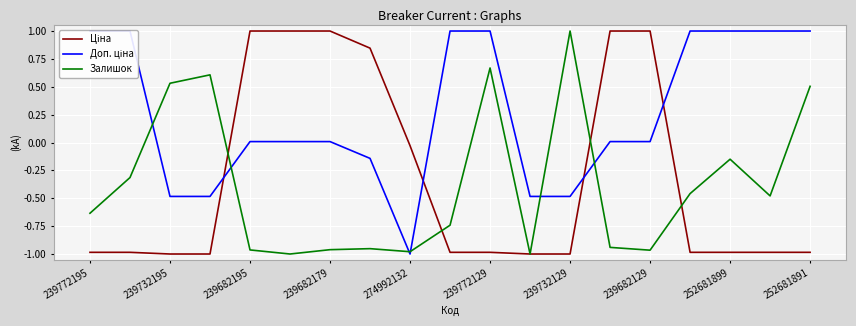

Where is Залишок nearest to the value 0?

252681899